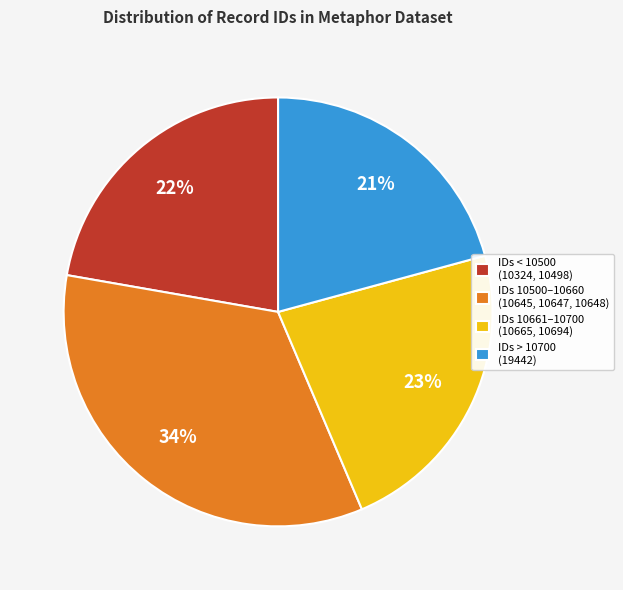

To the nearest percent, what is the average slice percentage?

25%